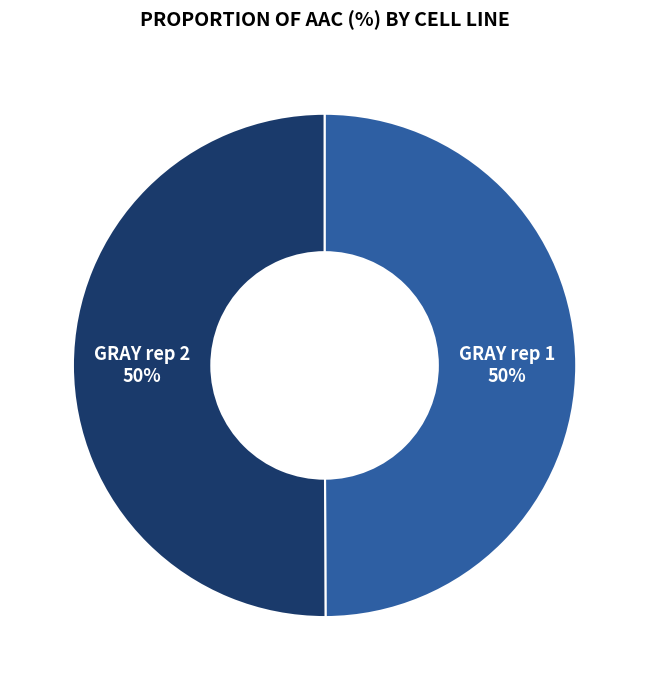

True or false: GRAY rep 2 accounts for 58% of the total.

False